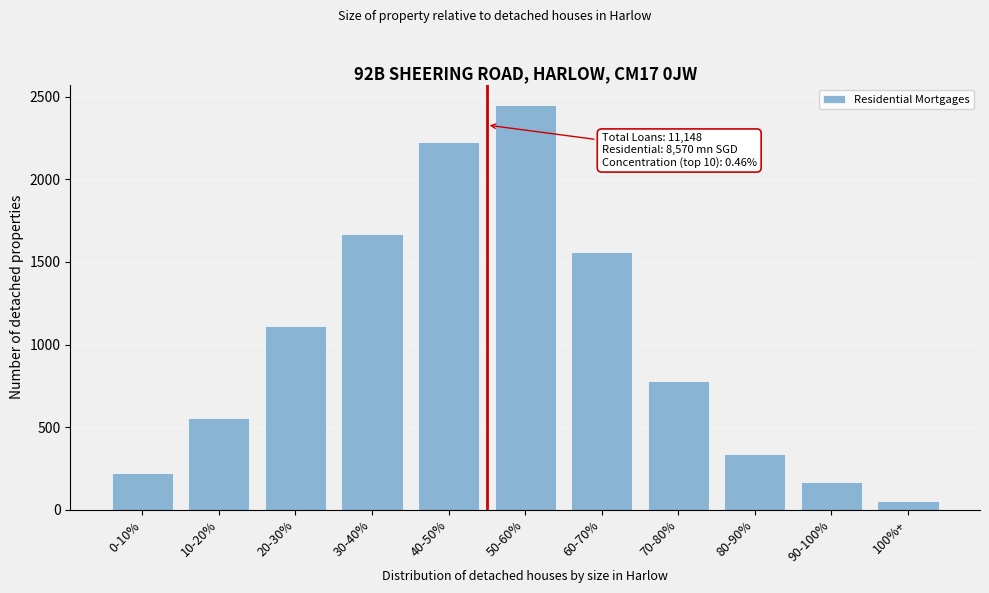

Reading left to right, list all the values displayed in this chart.

0-10%=222	10-20%=557	20-30%=1114	30-40%=1672	40-50%=2229	50-60%=2452	60-70%=1560	70-80%=780	80-90%=334	90-100%=167	100%+=55